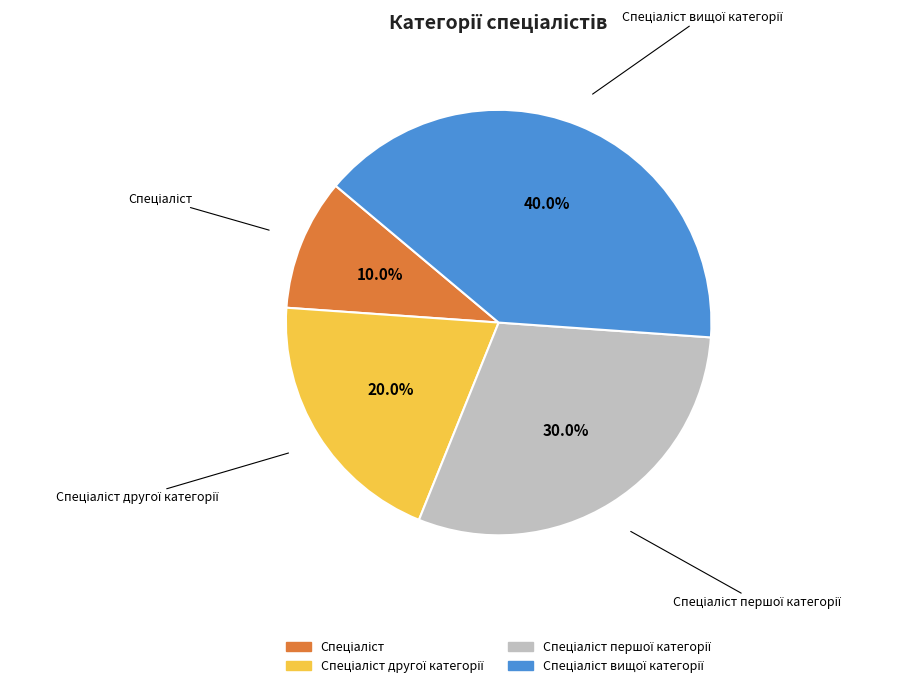

Does any single category account for the majority?

No